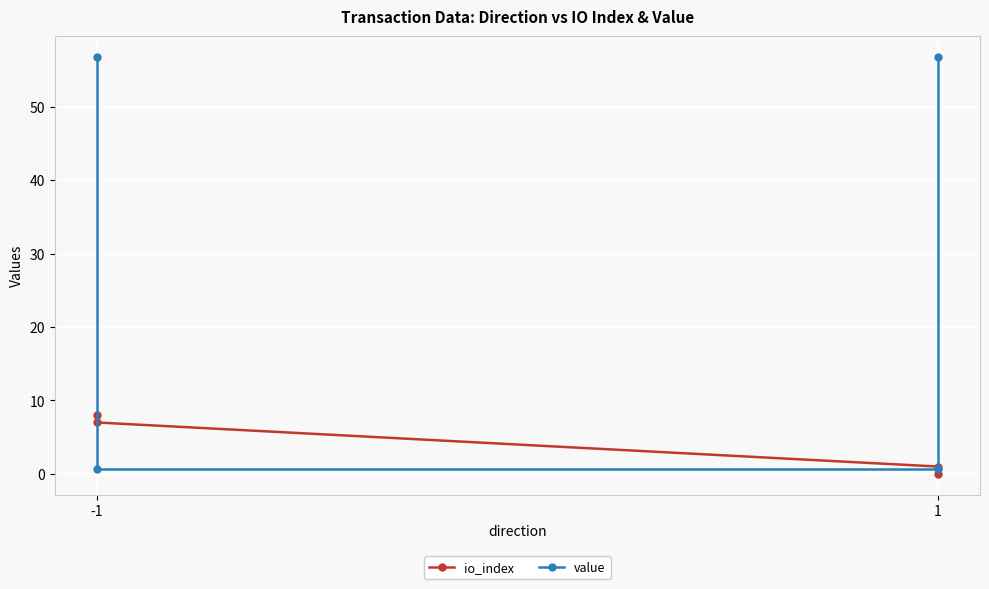

At which label does io_index first exceed 7?

-1